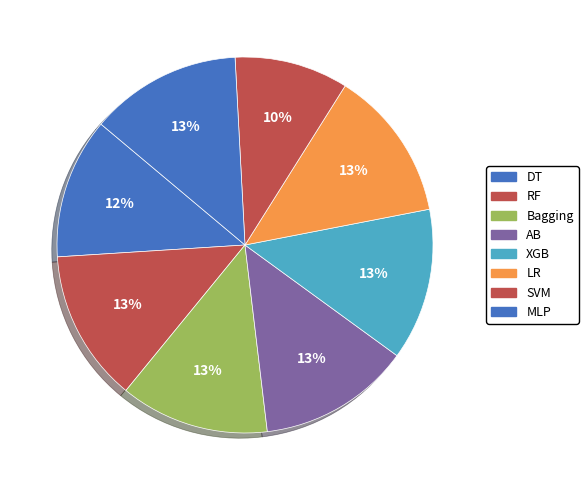

What percentage is the XGB slice, to the nearest percent?

13%